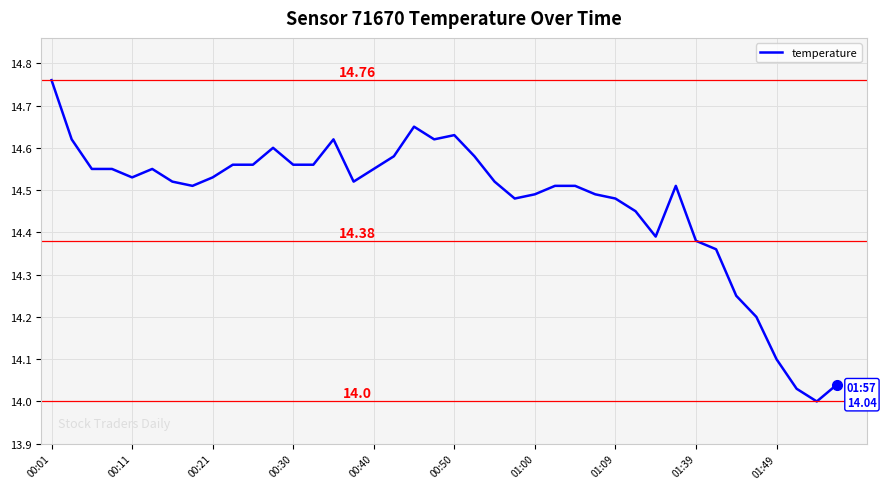

What is the difference between the maximum and minimum values?

0.8